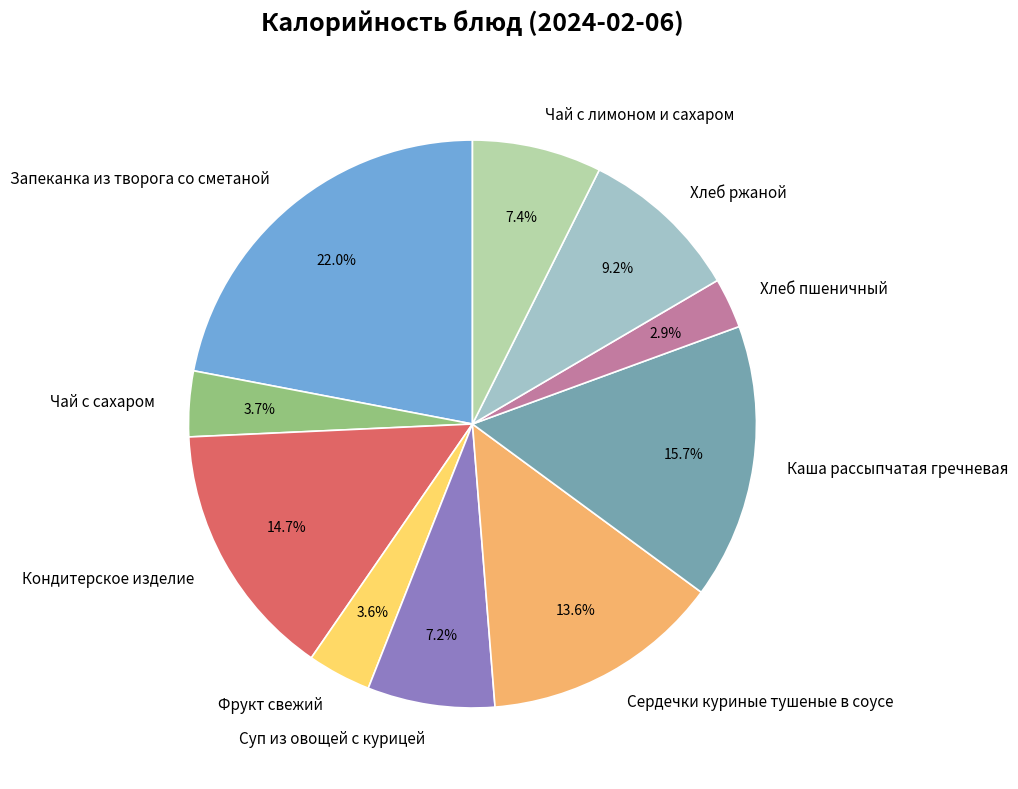

Is there a majority slice in this chart?

No